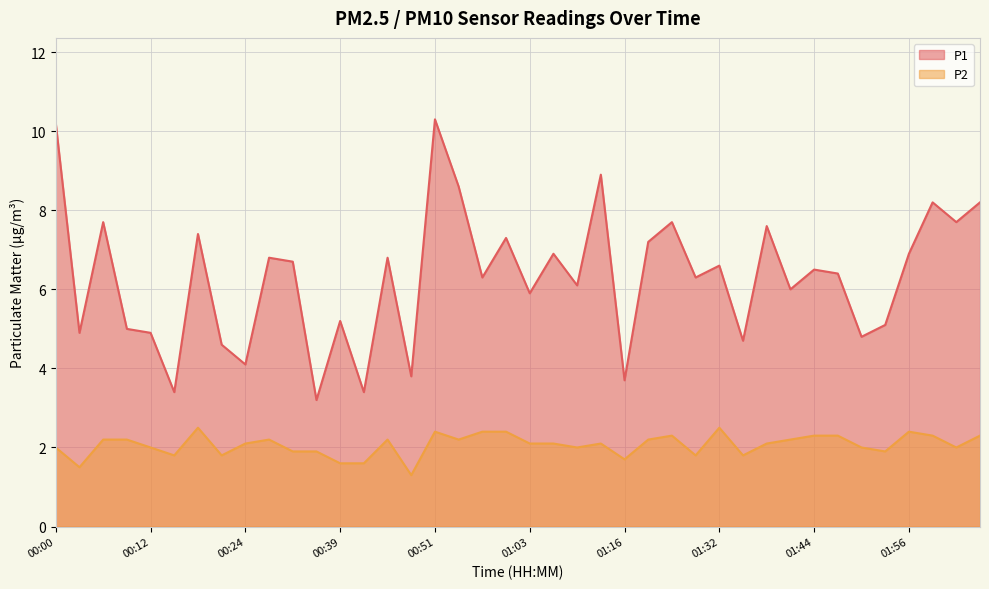

Which series has the largest range (max minus min)?

P1